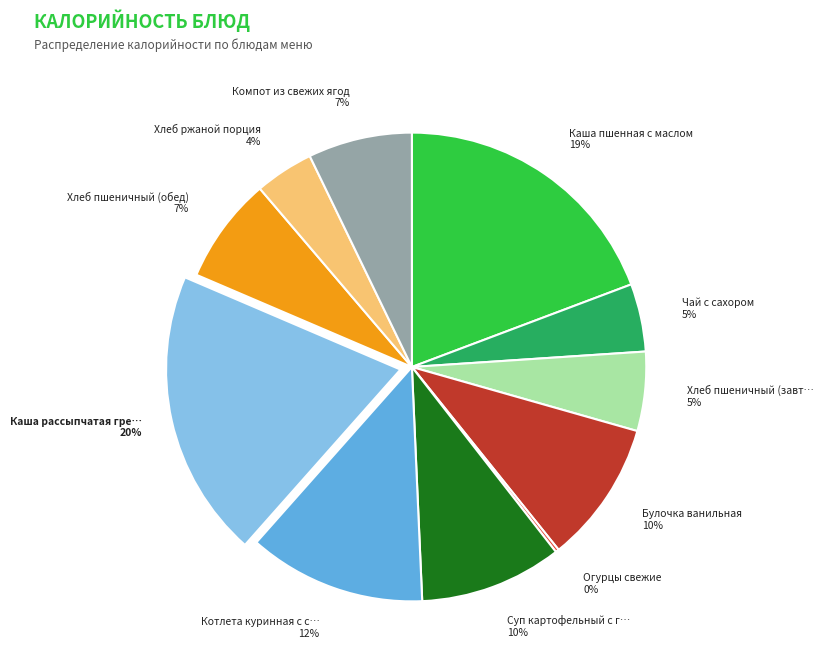

To the nearest percent, what is the average slice percentage?

9%